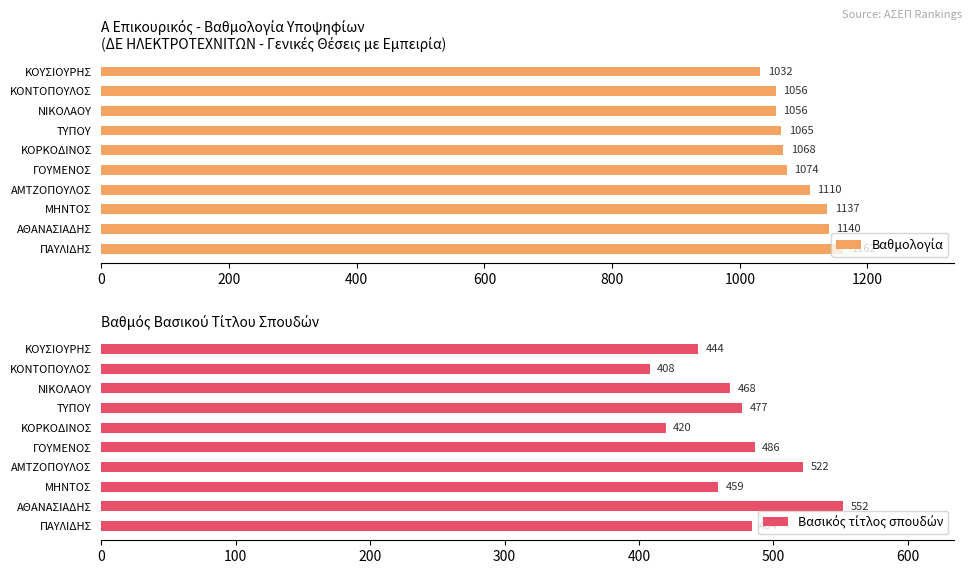

The value of Βασικός τίτλος σπουδών at ΝΙΚΟΛΑΟΥ is 675. True or false?

False